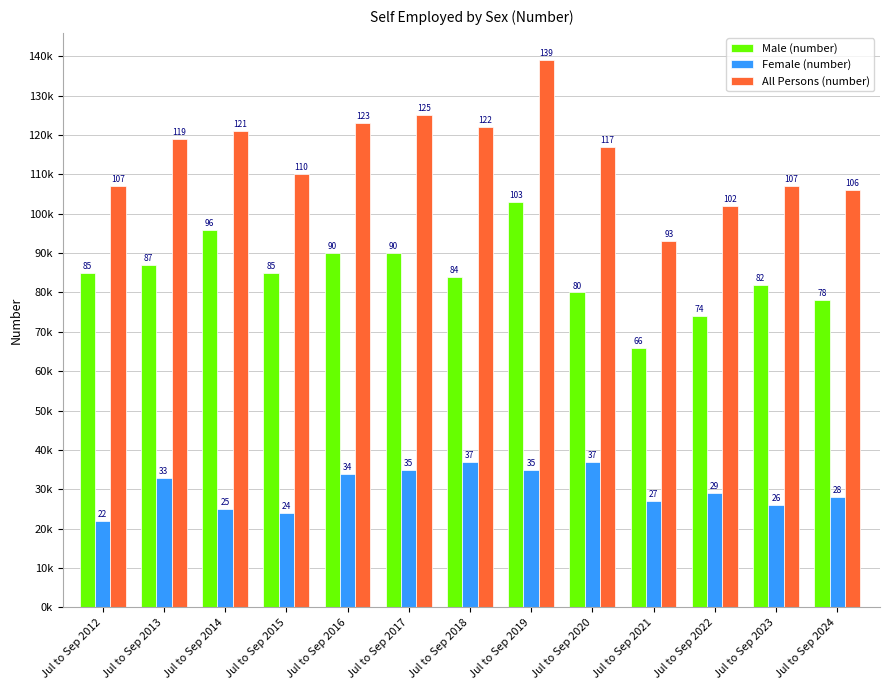

Does the chart contain any negative values?

No